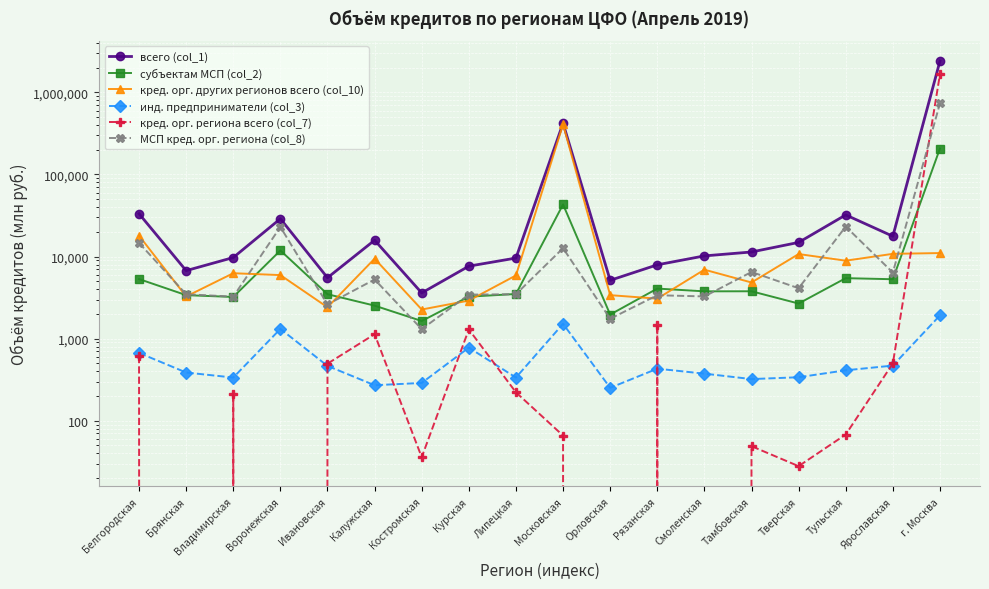

How many interior local valleys does the инд. предприниматели (col_3) series have?

5